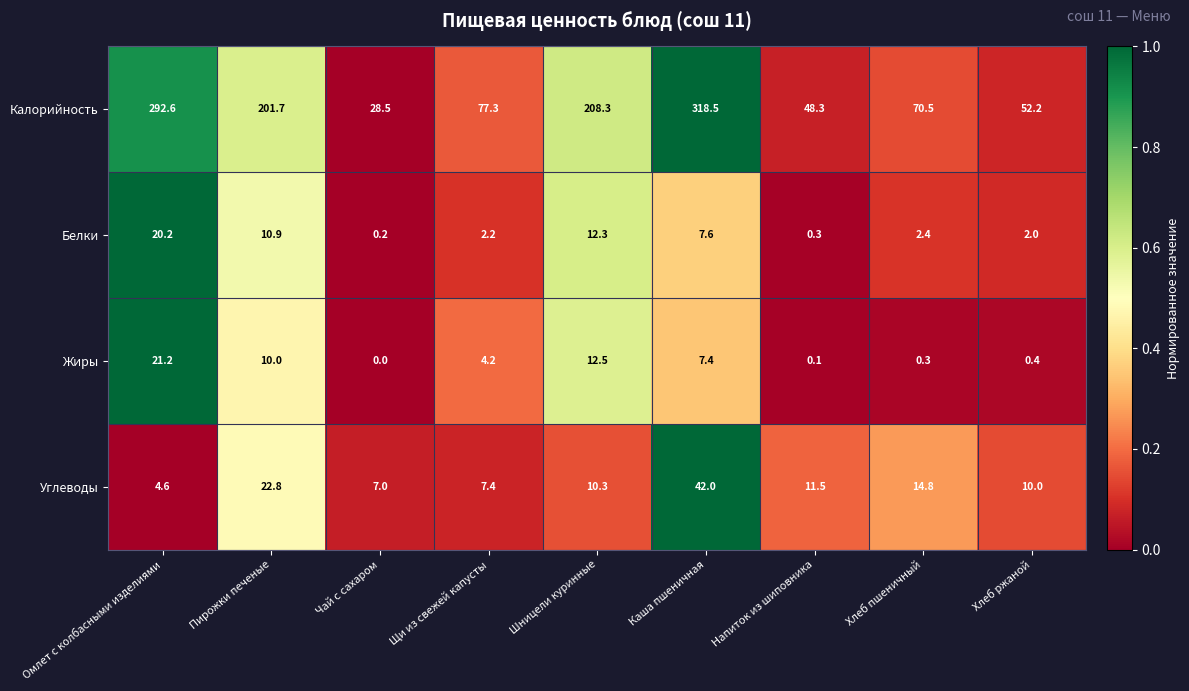

How many data points in Жиры are above 4?

5